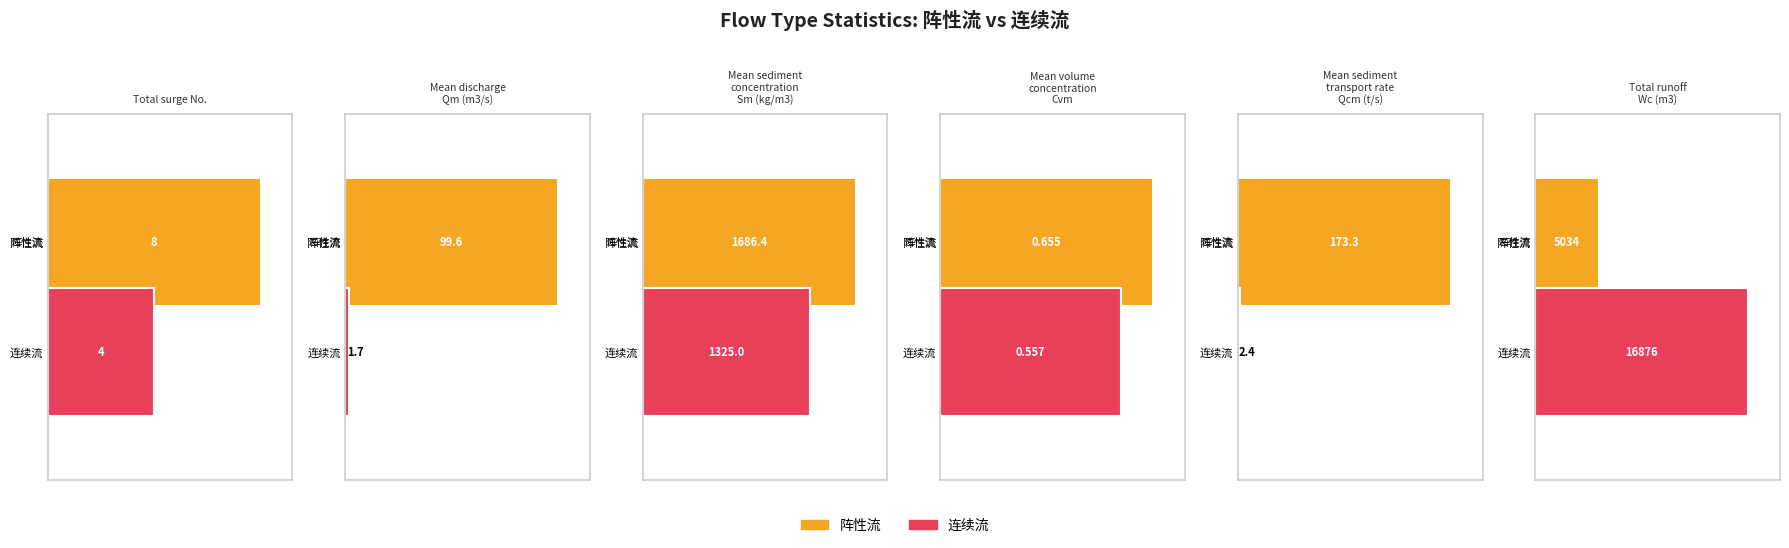

Between Total surge No. and Mean volume
concentration
Cvm, which series saw the biggest shift?

阵性流